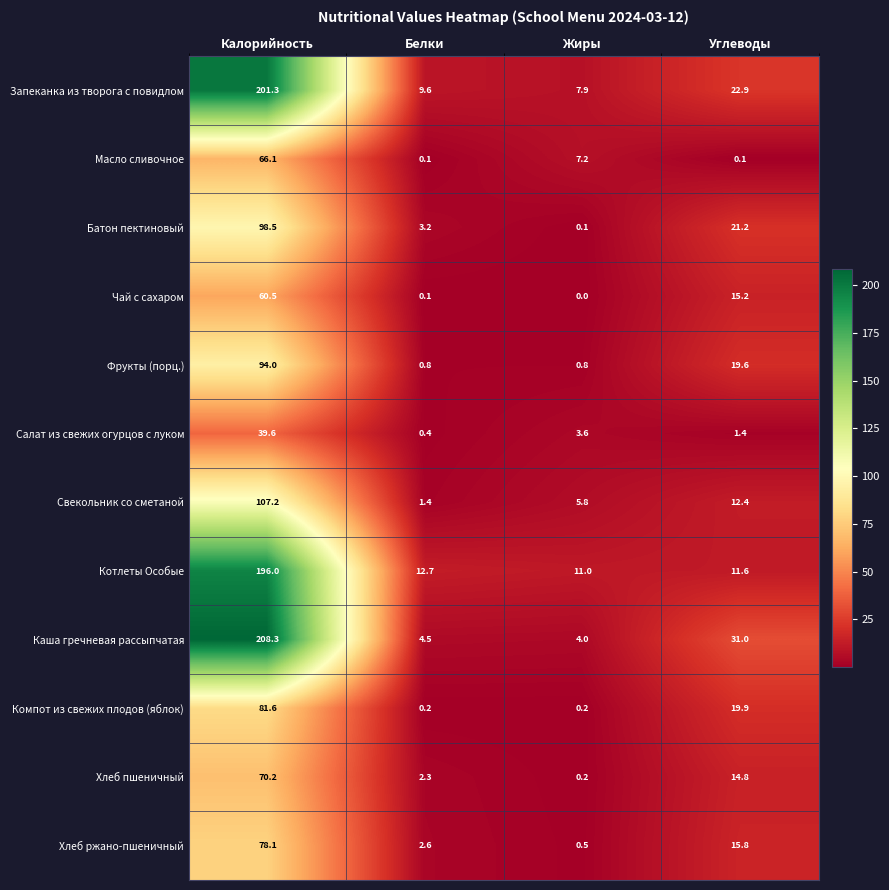

True or false: Масло сливочное has a value of 86.6 at Калорийность.

False